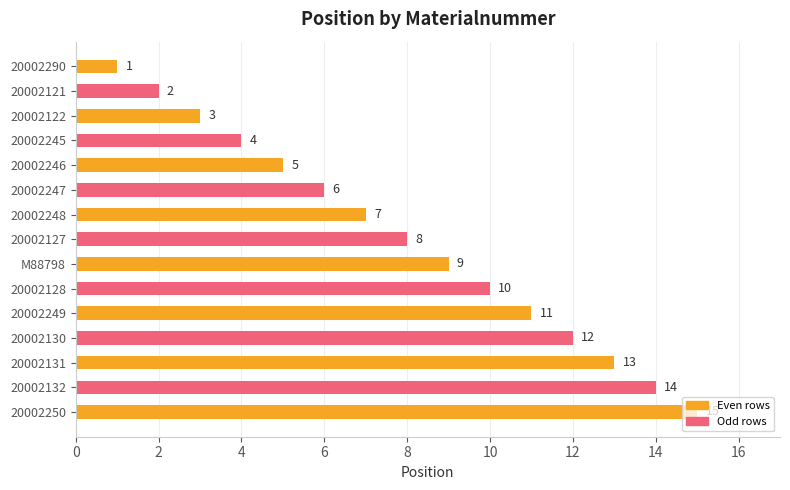

What is the average value?

8